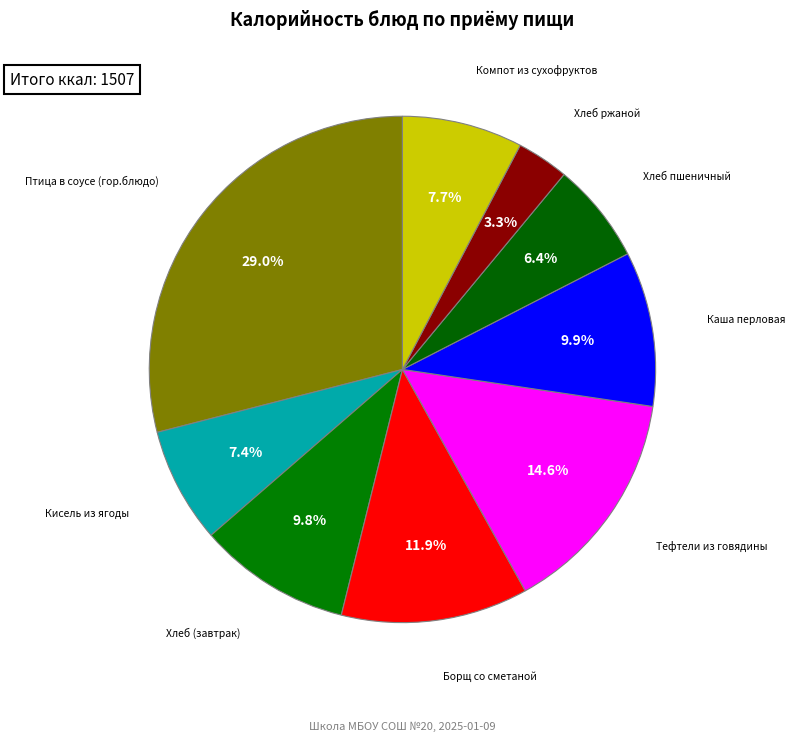

Rank the categories by value from highest to lowest.

Птица в соусе (гор.блюдо), Тефтели из говядины, Борщ со сметаной, Каша перловая, Хлеб (завтрак), Компот из сухофруктов, Кисель из ягоды, Хлеб пшеничный, Хлеб ржаной